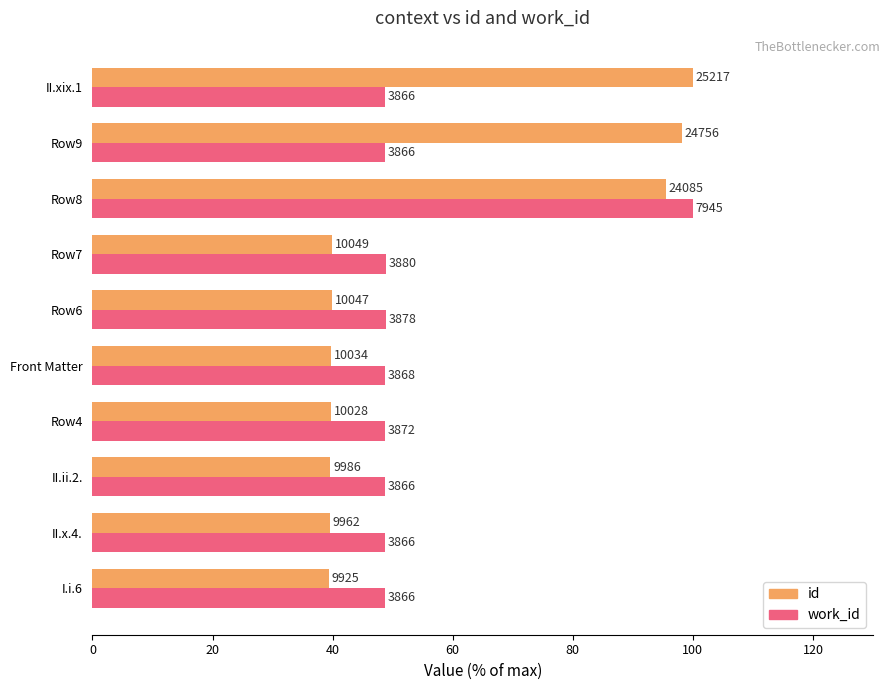

Reading left to right, what are all the values shown in this chart?

id: 39.4	39.5	39.6	39.8	39.8	39.8	39.9	95.5	98.2	100.0
work_id: 48.7	48.7	48.7	48.7	48.7	48.8	48.8	100.0	48.7	48.7